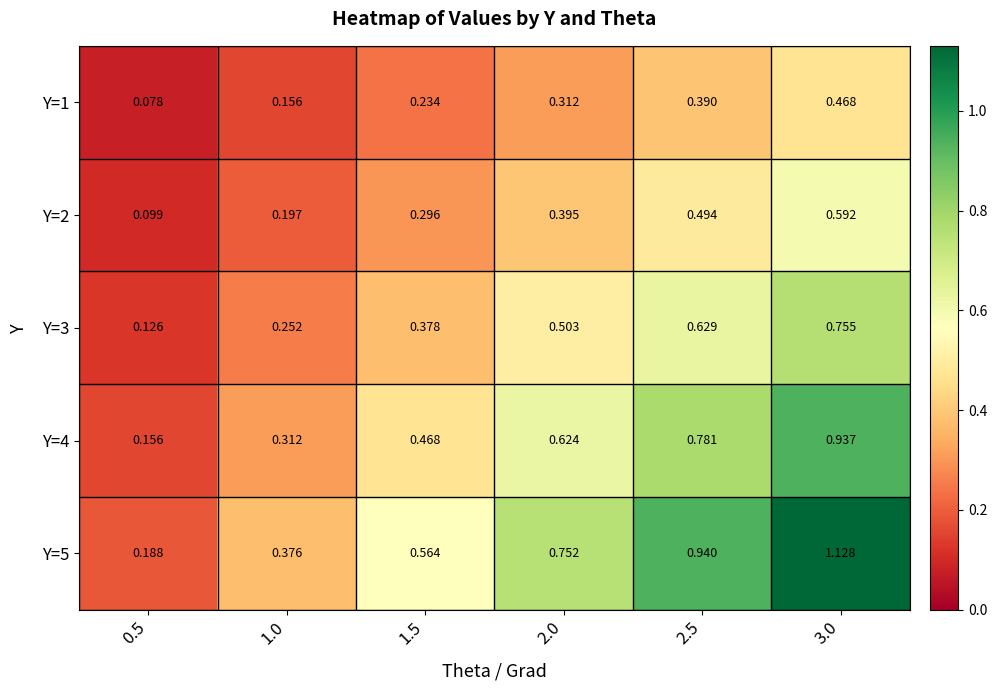

Is the value of Y=2 at 2.0 greater than the value of Y=3 at 3.0?

No